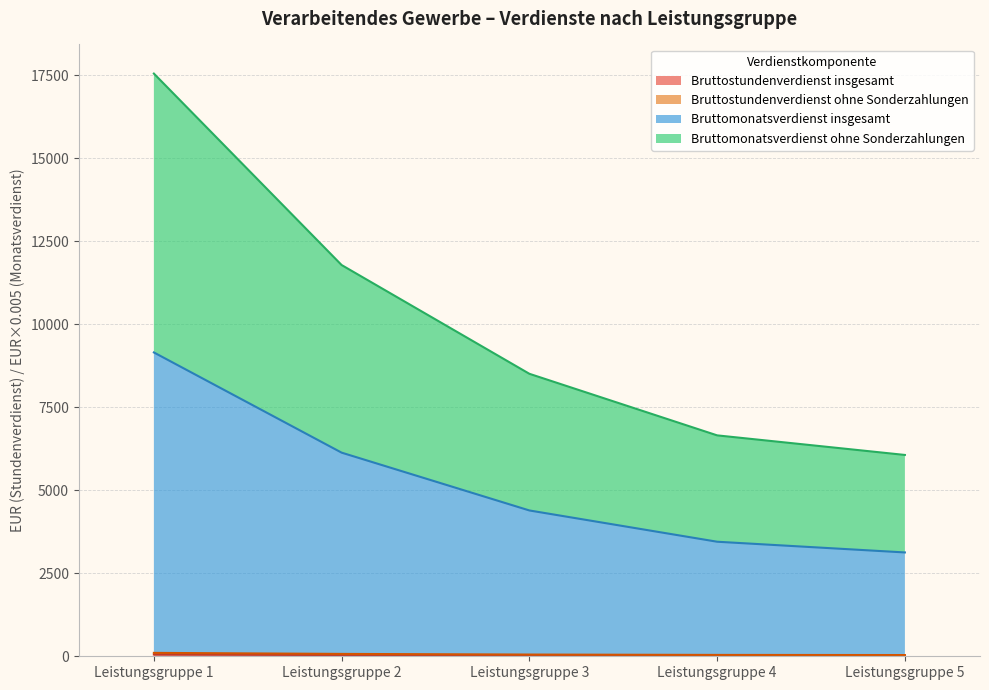

What is the value of the Bruttostundenverdienst ohne Sonderzahlungen point at the 3rd from the left?

52.0